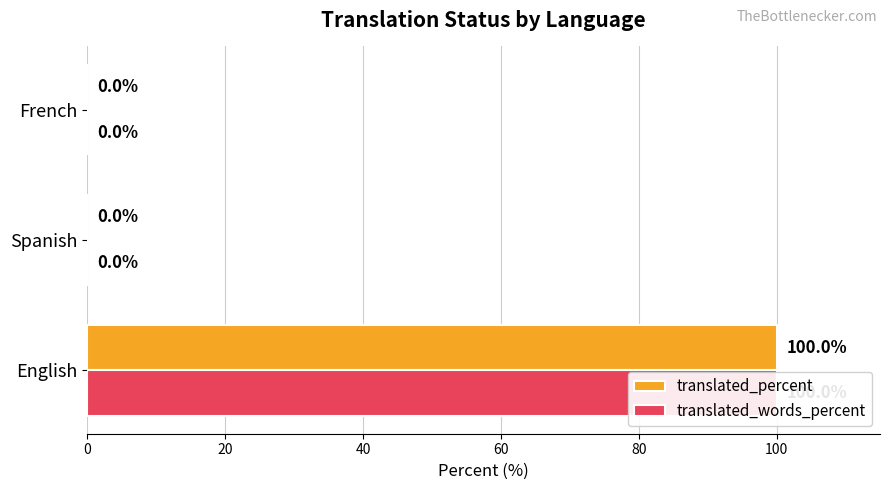

What is the highest value of the translated_percent series?

100